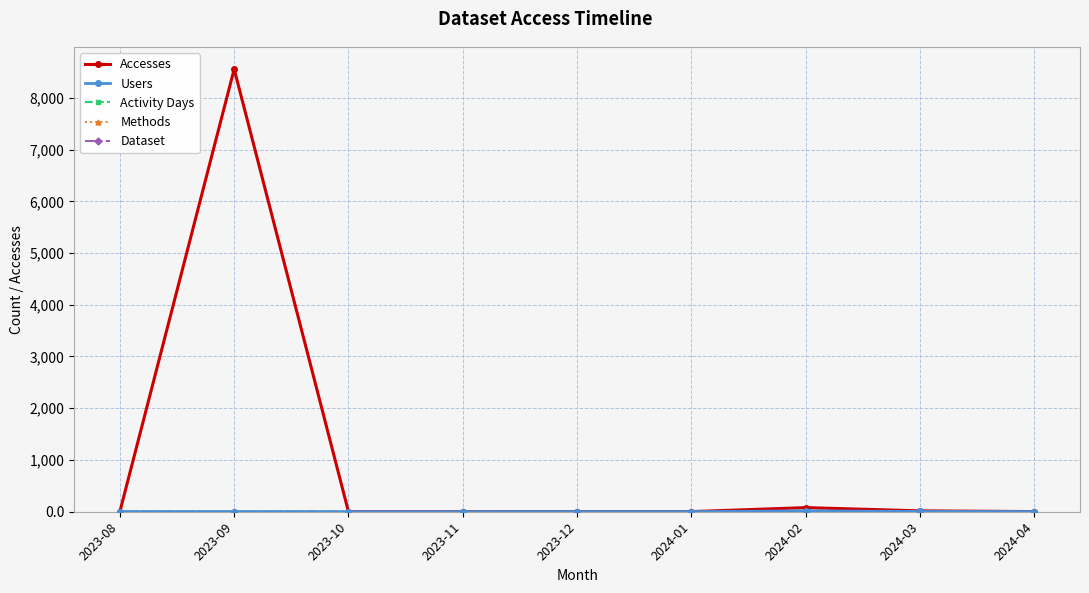

At which category does the chart reach its peak across all series?

2023-09